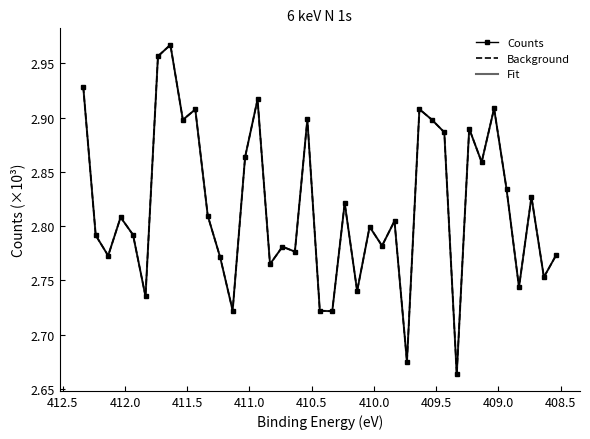

True or false: Counts and Fit cross at least once.

False